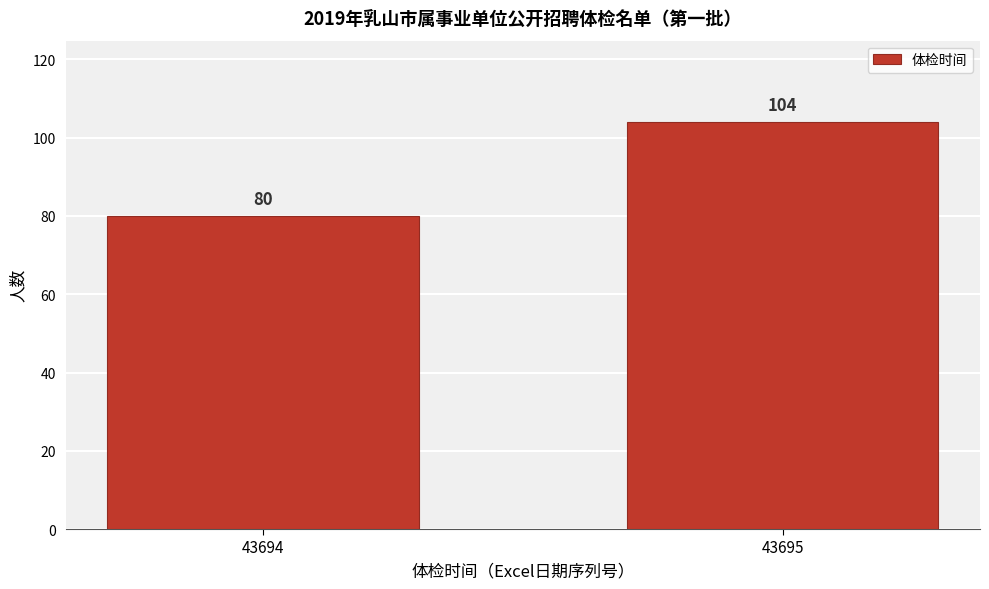

Reading left to right, extract all data points from this chart.

80	104